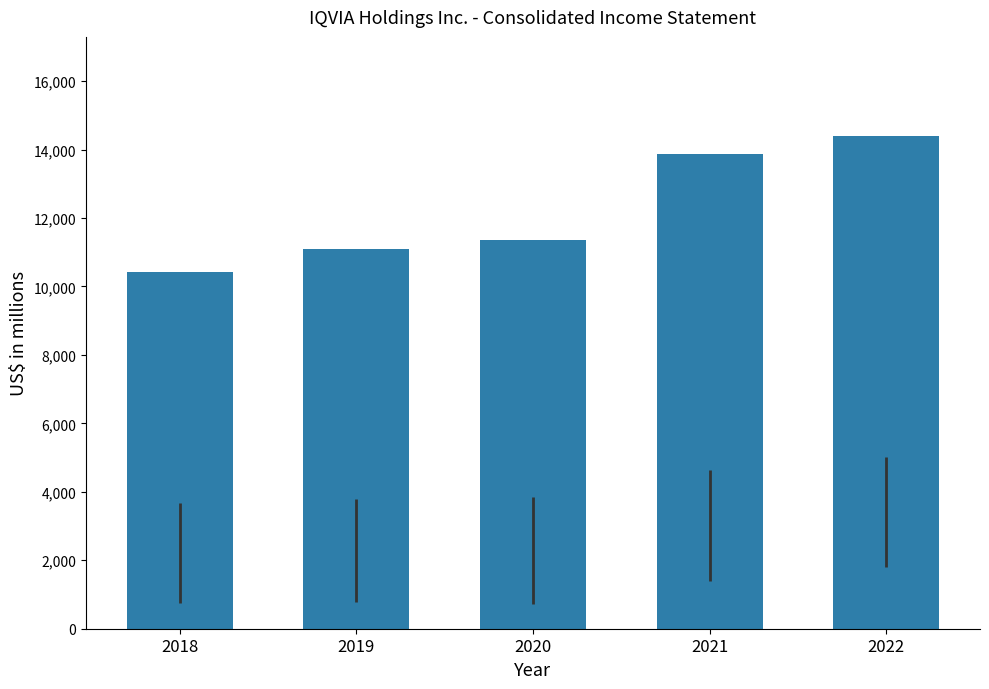

What is the change in value from 2020 to 2021?

+2515